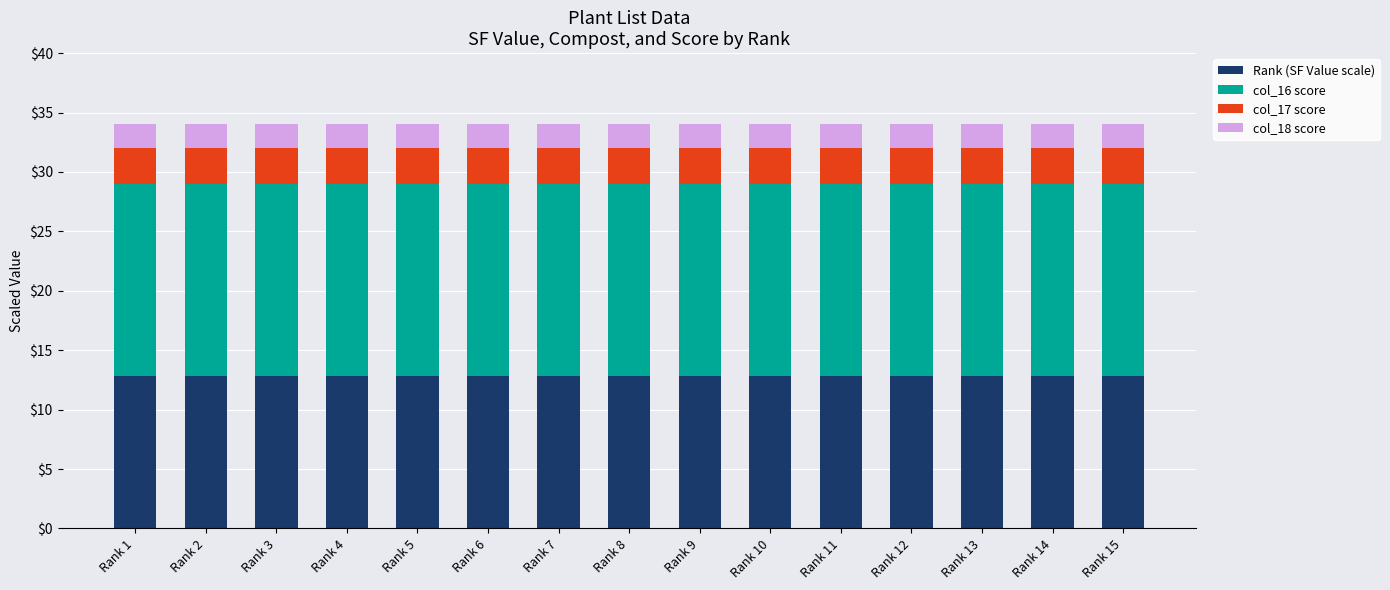

Are the bars horizontal?

No